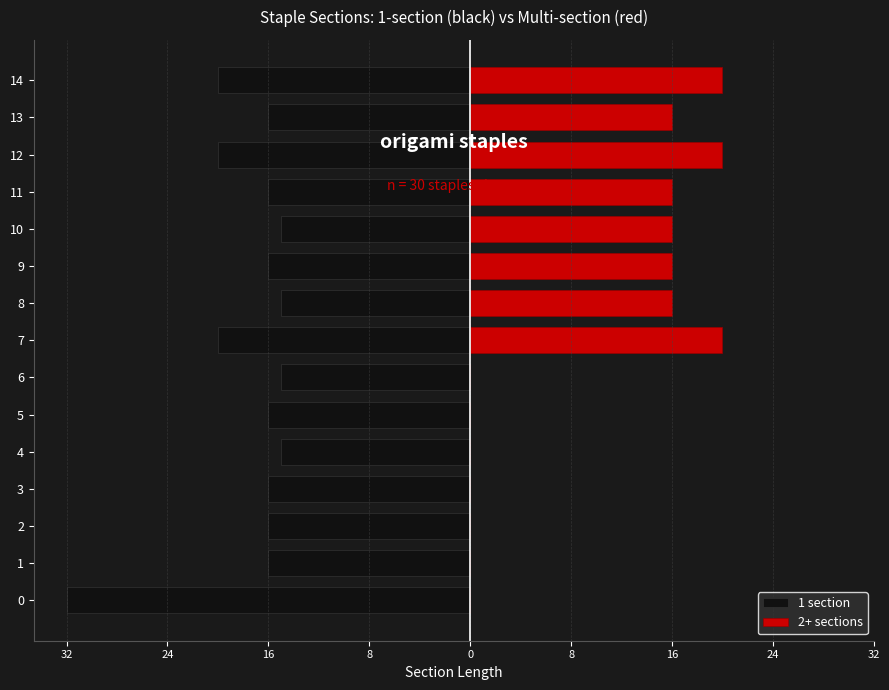

Reading left to right, transcribe all the data shown in this chart.

1 section: -32	-16	-16	-16	-15	-16	-15	-20	-15	-16	-15	-16	-20	-16	-20
2+ sections: 0	0	0	0	0	0	0	20	16	16	16	16	20	16	20